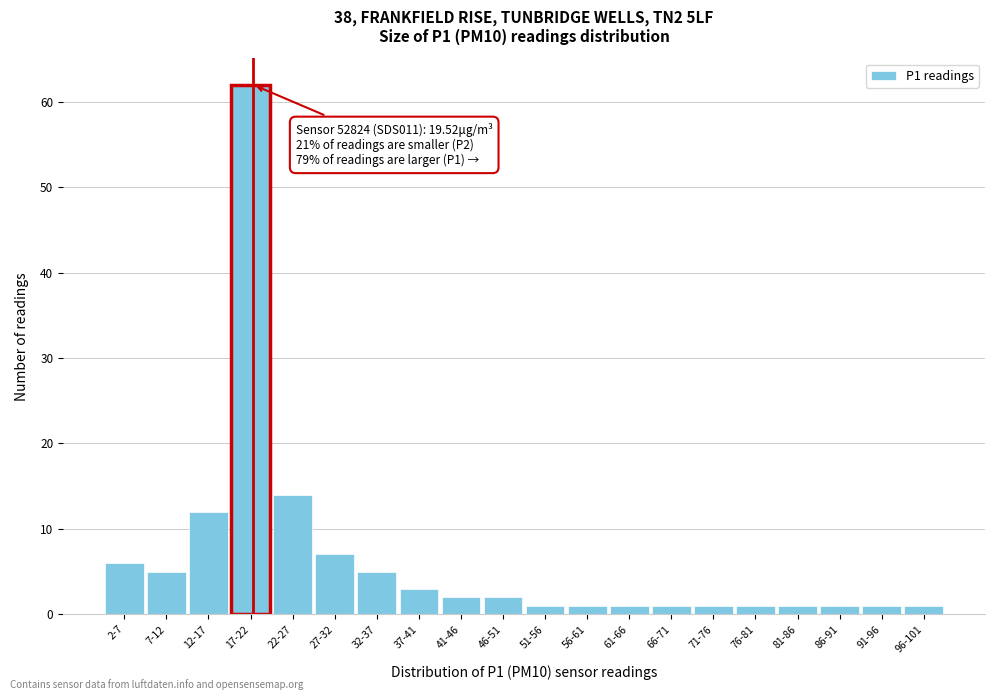

Reading right to left, what are all the values shown in this chart?

1	1	1	1	1	1	1	1	1	1	2	2	3	5	7	14	62	12	5	6